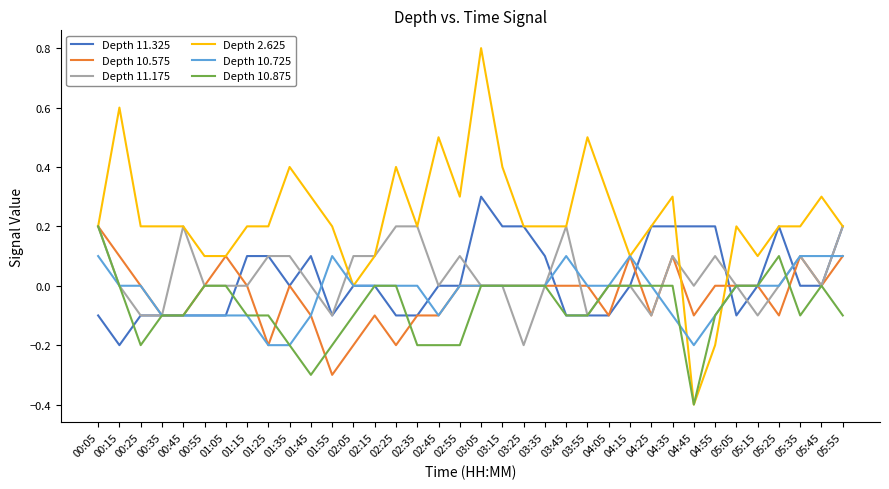

Between 03:35 and 04:45, which series saw the biggest shift?

Depth 2.625